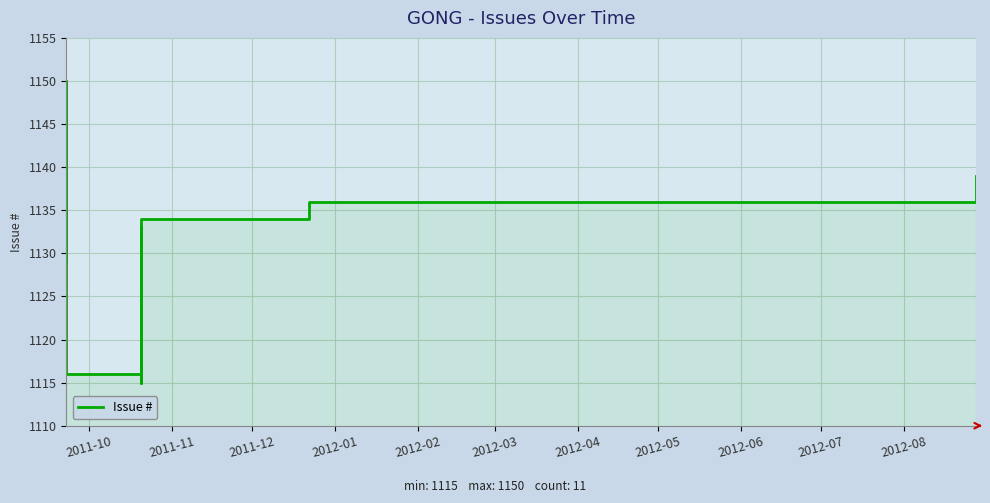

The value at 2012-02 is 466. True or false?

False